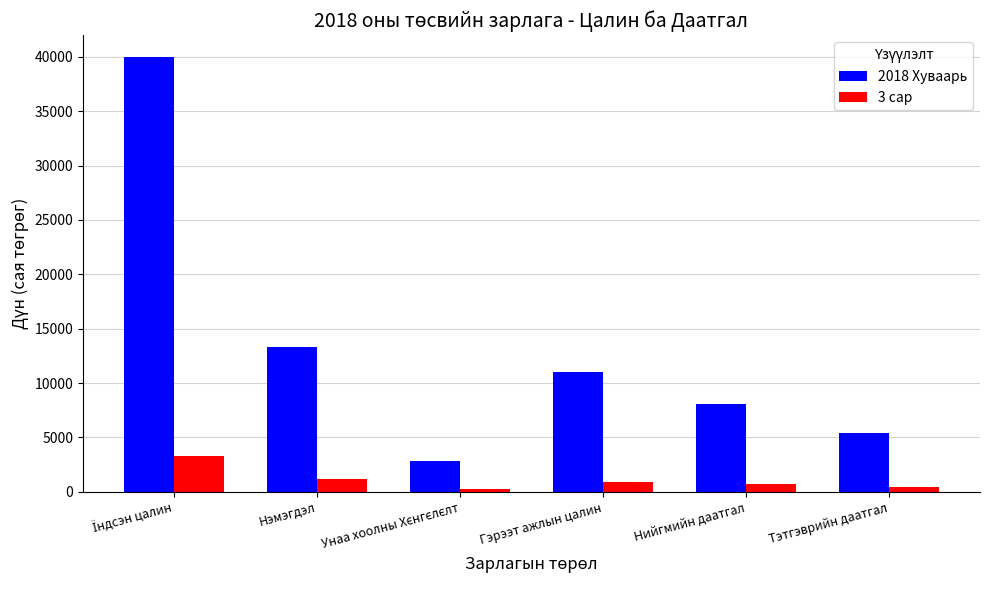

Rank the series by their maximum value, from highest to lowest.

2018 Хуваарь, 3 сар